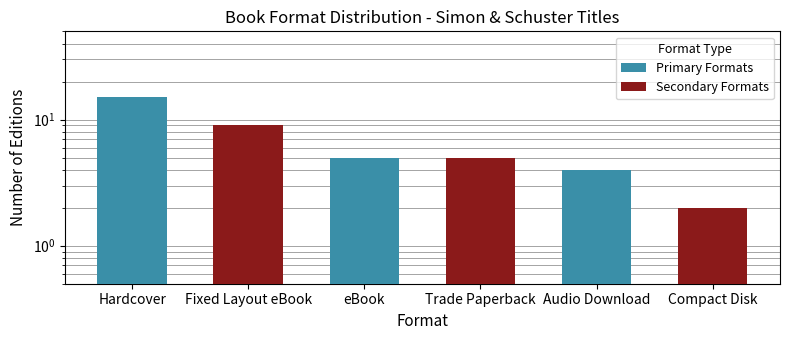

What is the average value?

7